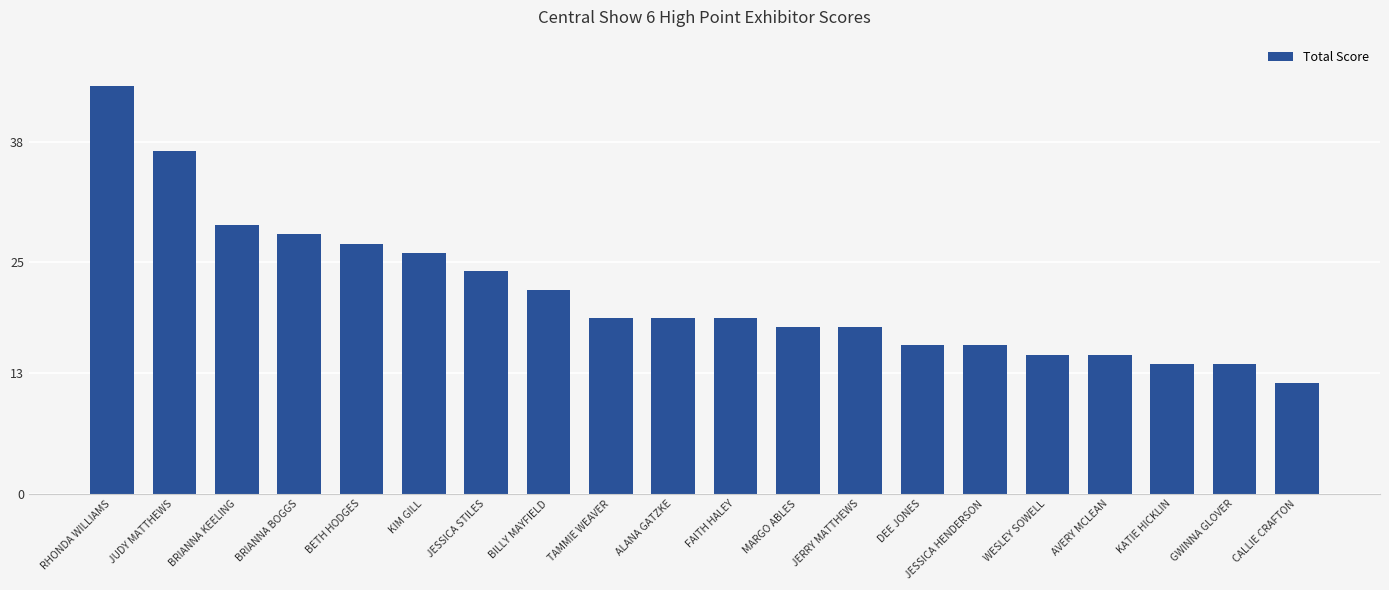

What is the maximum value shown in the chart?

44